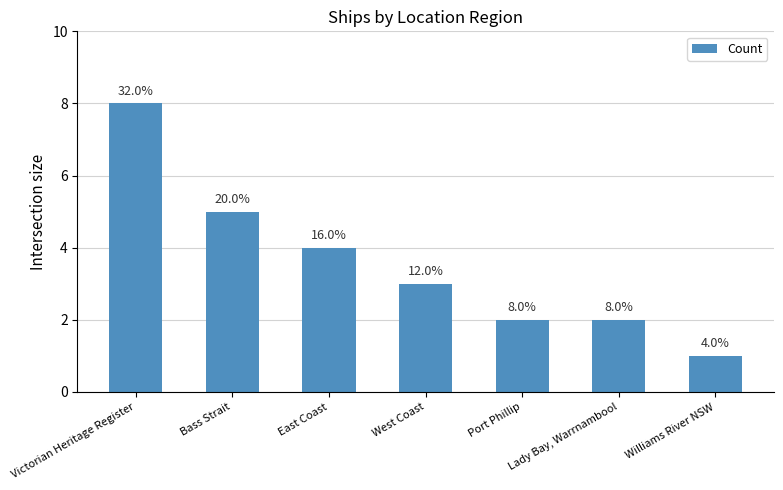

What is the difference between the values at Williams River NSW and Lady Bay, Warrnambool?

1